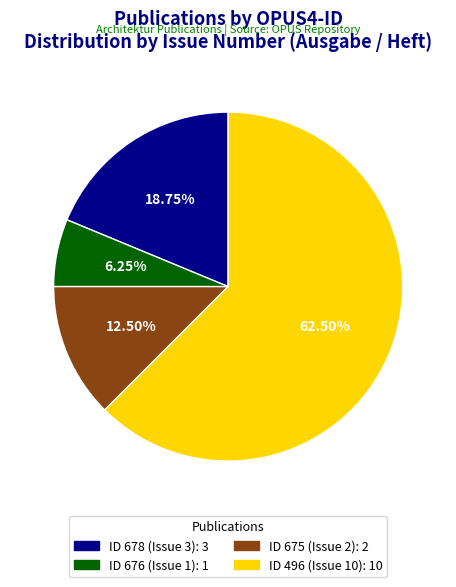

To the nearest percent, what is the average slice percentage?

25%